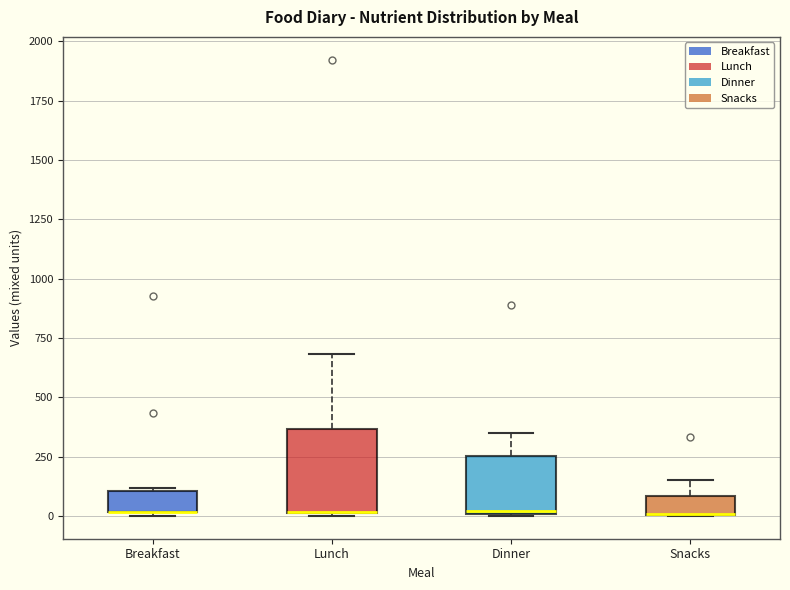

Reading left to right, read every box against the y-axis: the position of its median line, the range the box covers, and the ends of its whiskers. The values are not printed on the chart, so give them approximately, as read against the axis.

Breakfast: median 0 (drawn on the box's lower edge), box 0 to 100, whiskers 0 (just below the box's lower edge) to 100
Lunch: median 0 (drawn on the box's lower edge), box 0 to 350, whiskers 0 to 700
Dinner: median 0, box 0 to 250, whiskers 0 to 350
Snacks: median 0 (drawn on the box's lower edge), box 0 to 100, whiskers 0 to 150